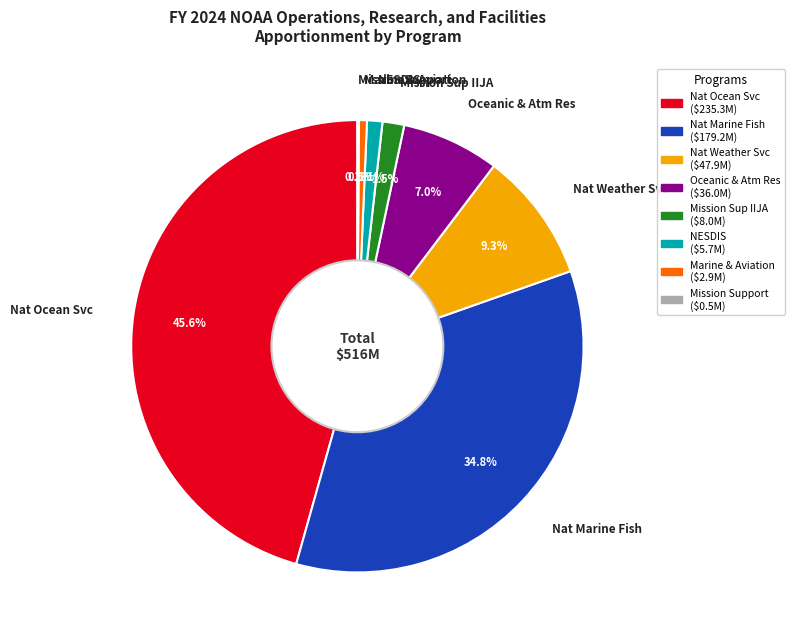

Which slice is the largest?

Nat Ocean Svc